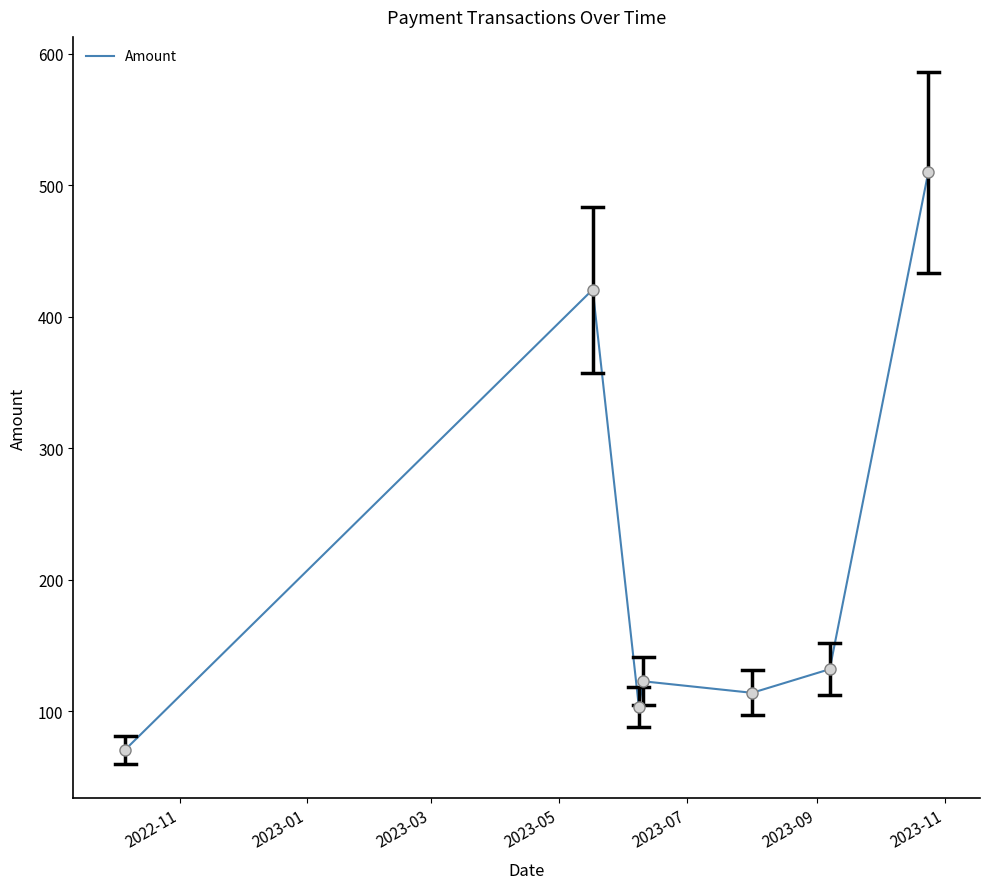

True or false: there are more than 0 points higher than both neighbors.

True